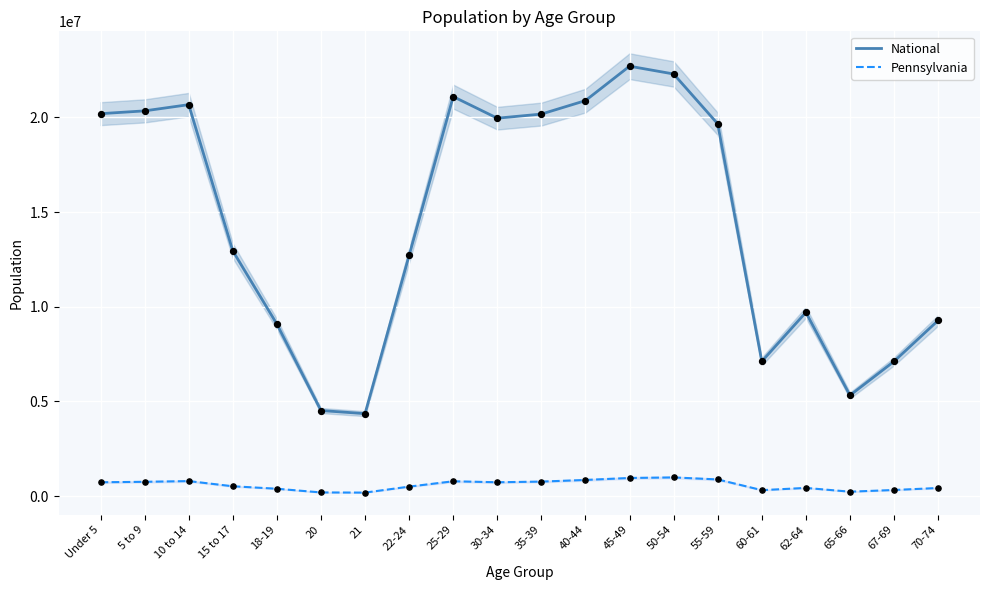

Which series has the largest Y range (max minus min)?

National